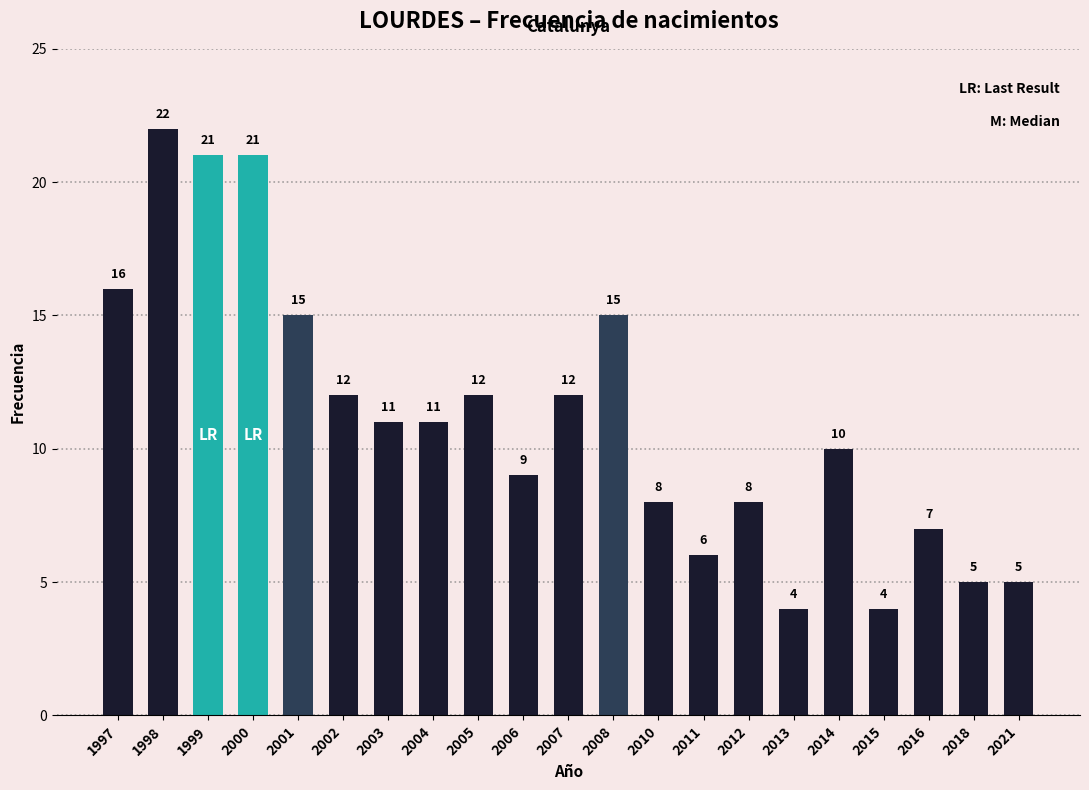

How many distinct data groups are displayed?

1